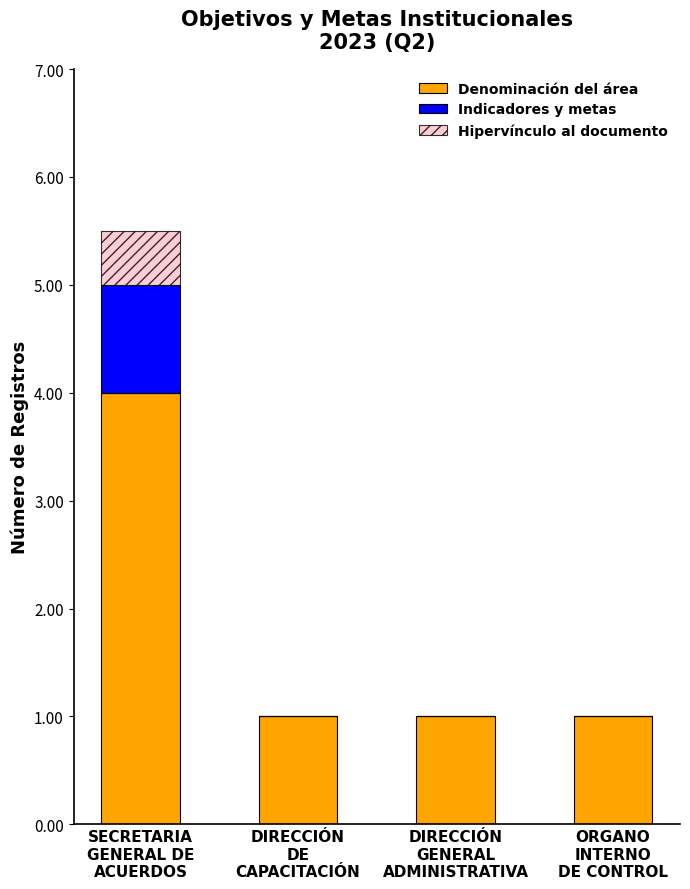

What is the total value across all series at SECRETARIA
GENERAL DE
ACUERDOS?

5.5